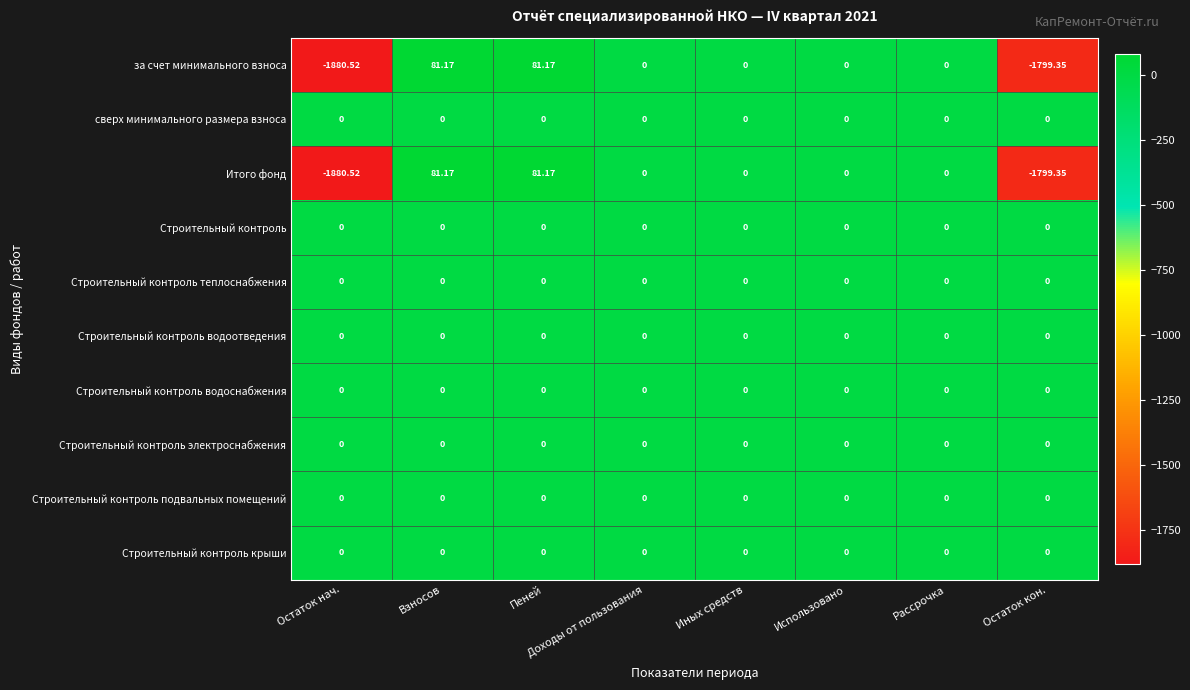

Which category has the lowest value across all series?

Остаток нач.